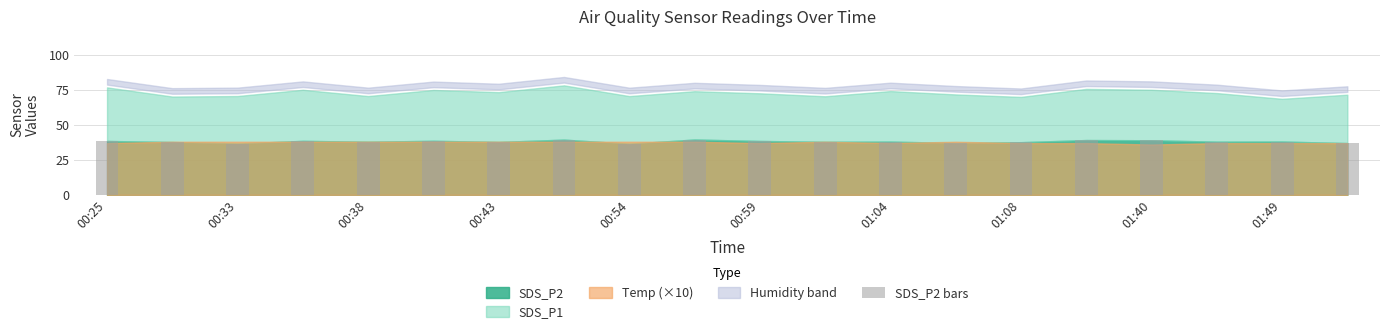

What is the value of the 9th bar from the left?

36.6